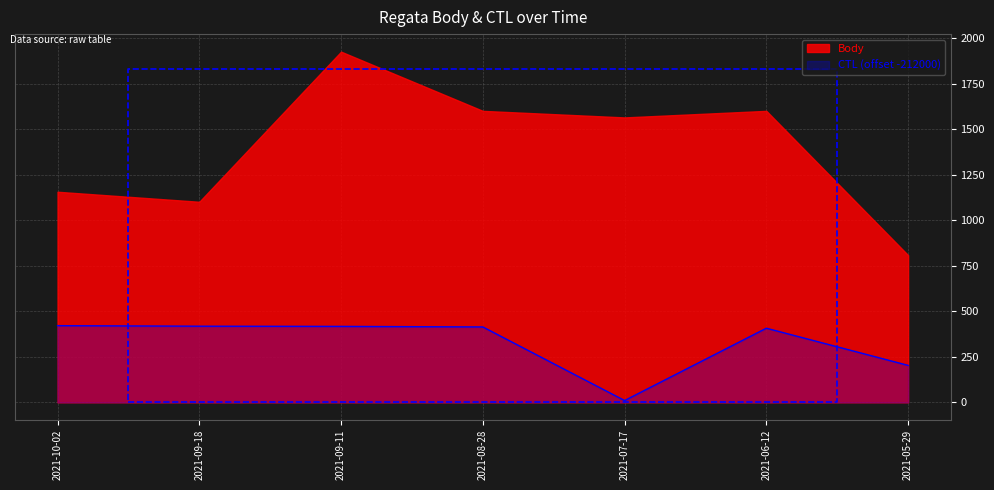

What is the average value?

327